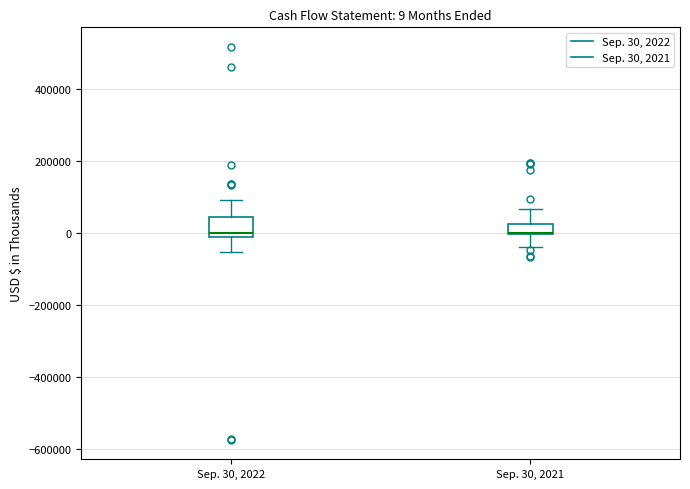

Comparing the boxes themselves (not the whiskers), which one is the tallest?

Sep. 30, 2022